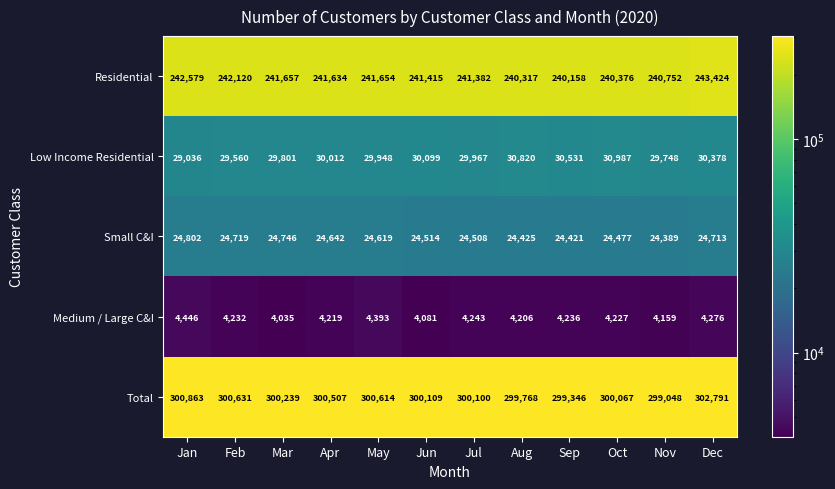

List the labels in order of Residential value, largest first.

Dec, Jan, Feb, Mar, May, Apr, Jun, Jul, Nov, Oct, Aug, Sep